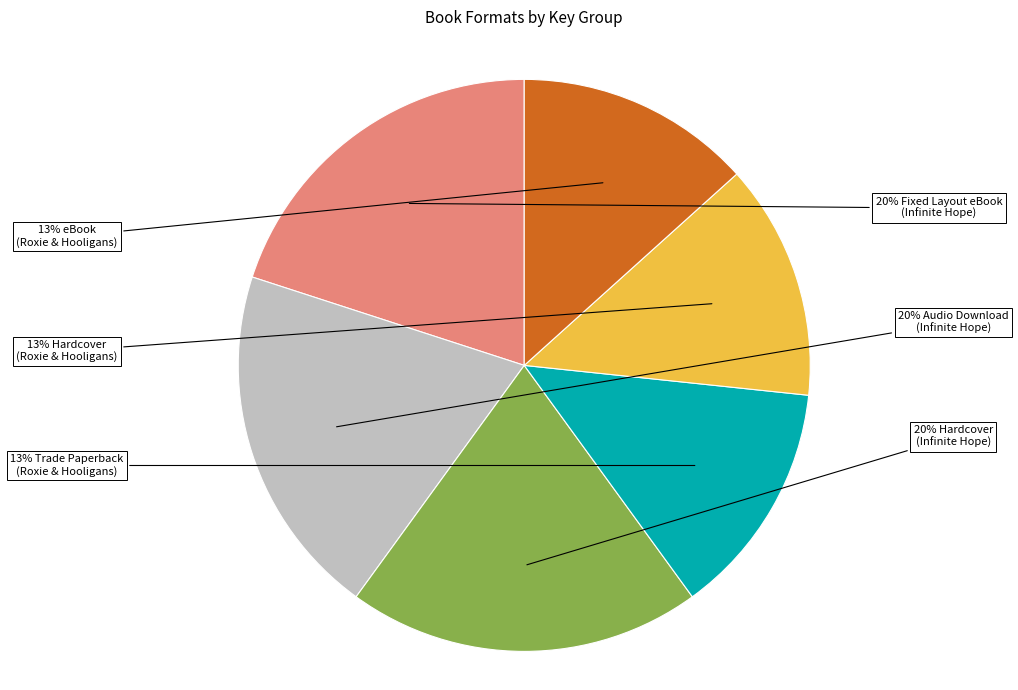

To the nearest percent, what is the difference between the largest and smallest slice percentages?

7%